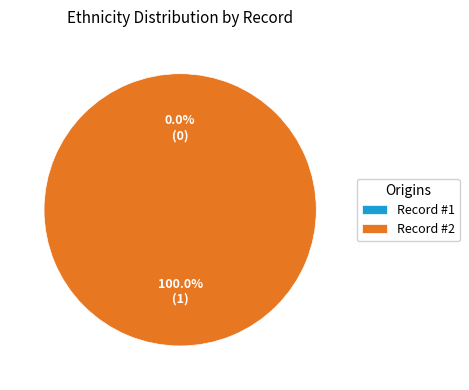

How many slices are in this pie chart?

2